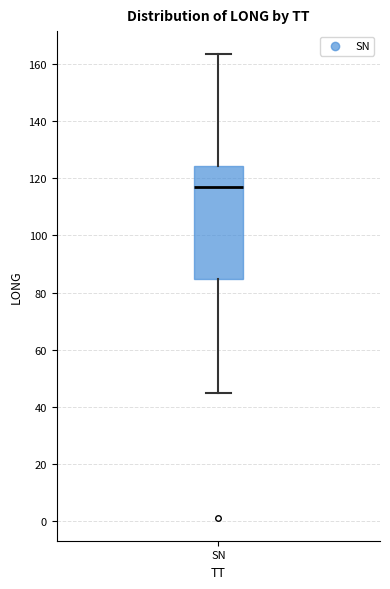

Read this box plot against the y-axis: the position of the median line, the range covered by the box, and the ends of both whiskers. The values are not printed on the chart, so give them approximately, as read against the axis.

median 116, box 84 to 124, whiskers 46 to 164